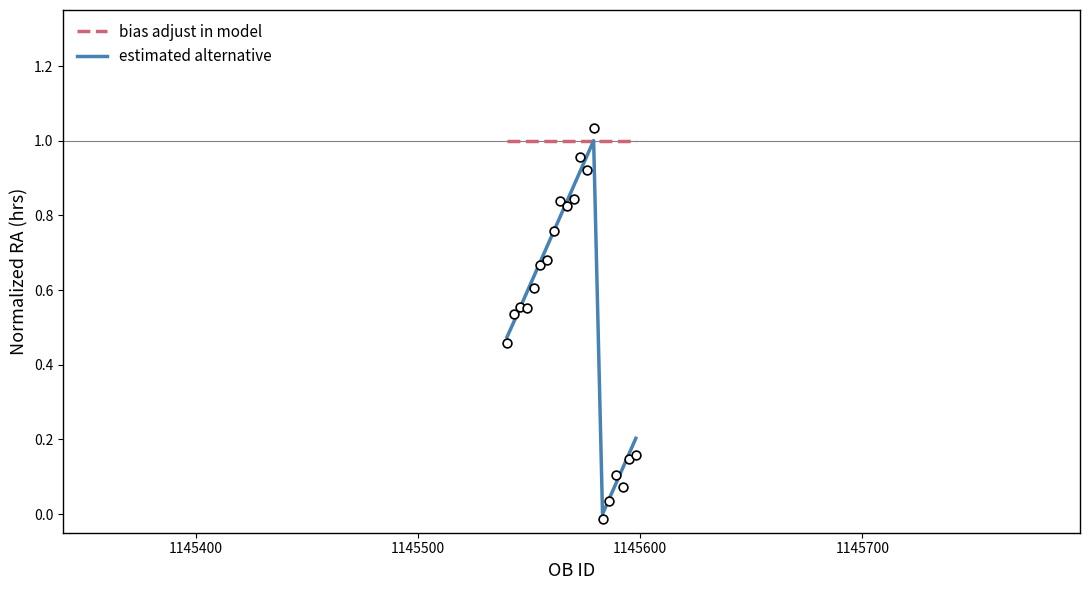

Which series has the largest Y range (max minus min)?

estimated alternative